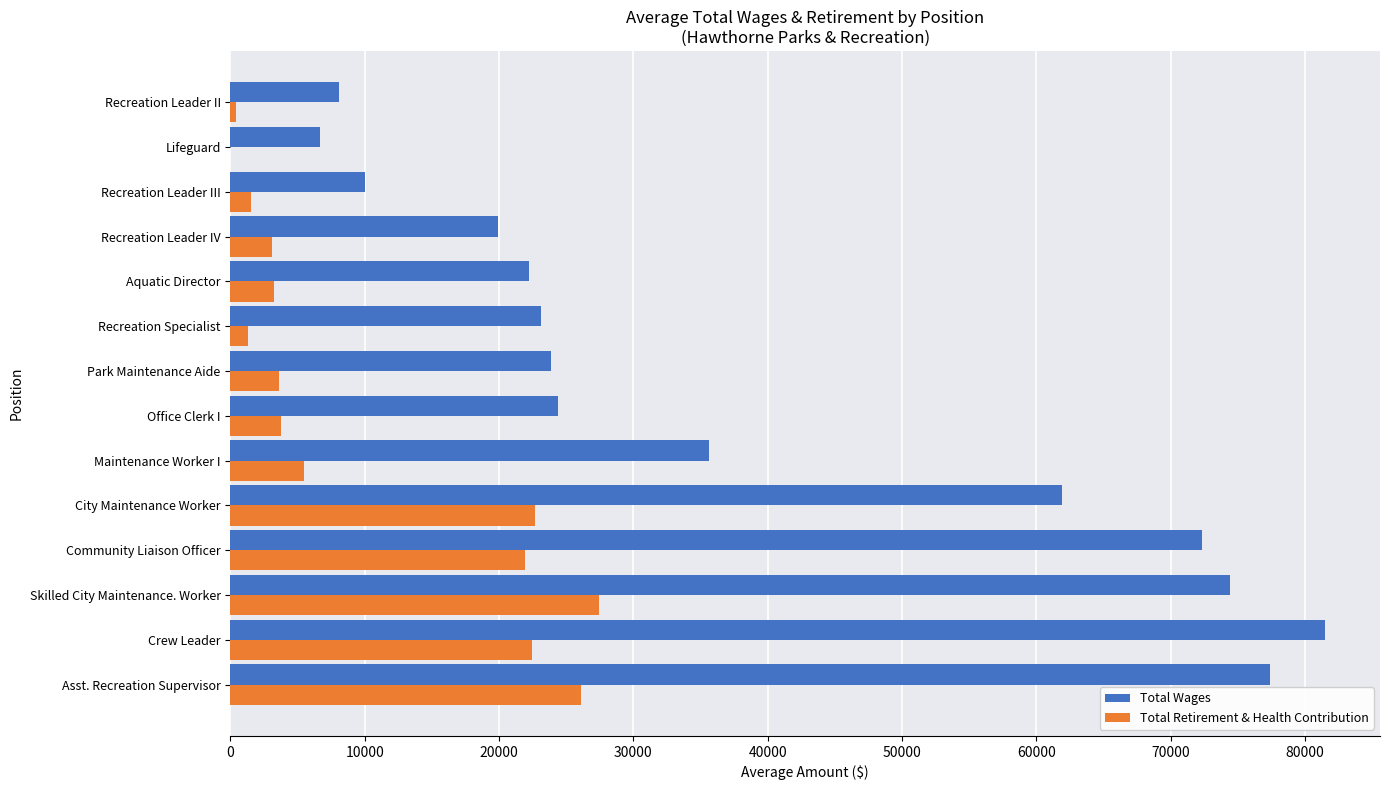

Which series changed the most between Asst. Recreation Supervisor and Maintenance Worker I?

Total Wages